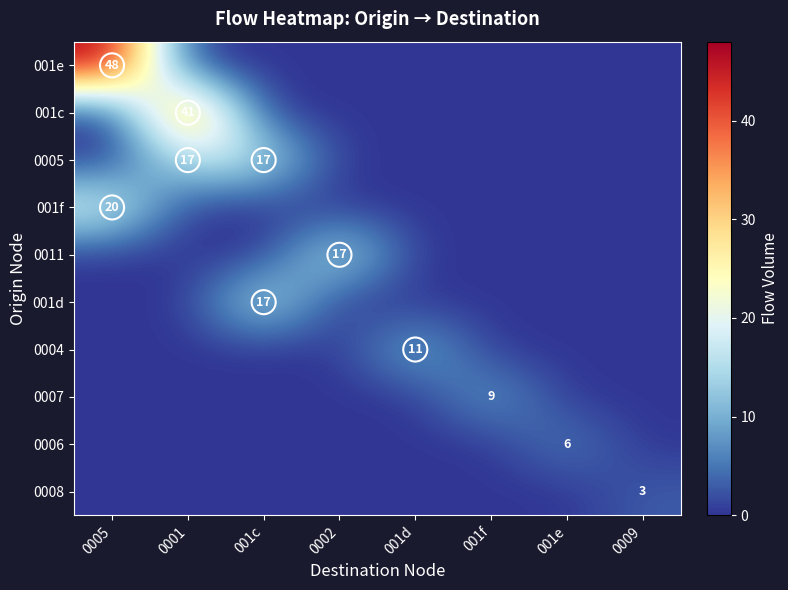

Is the value of 0007 at 0002 greater than the value of 0004 at 001d?

No